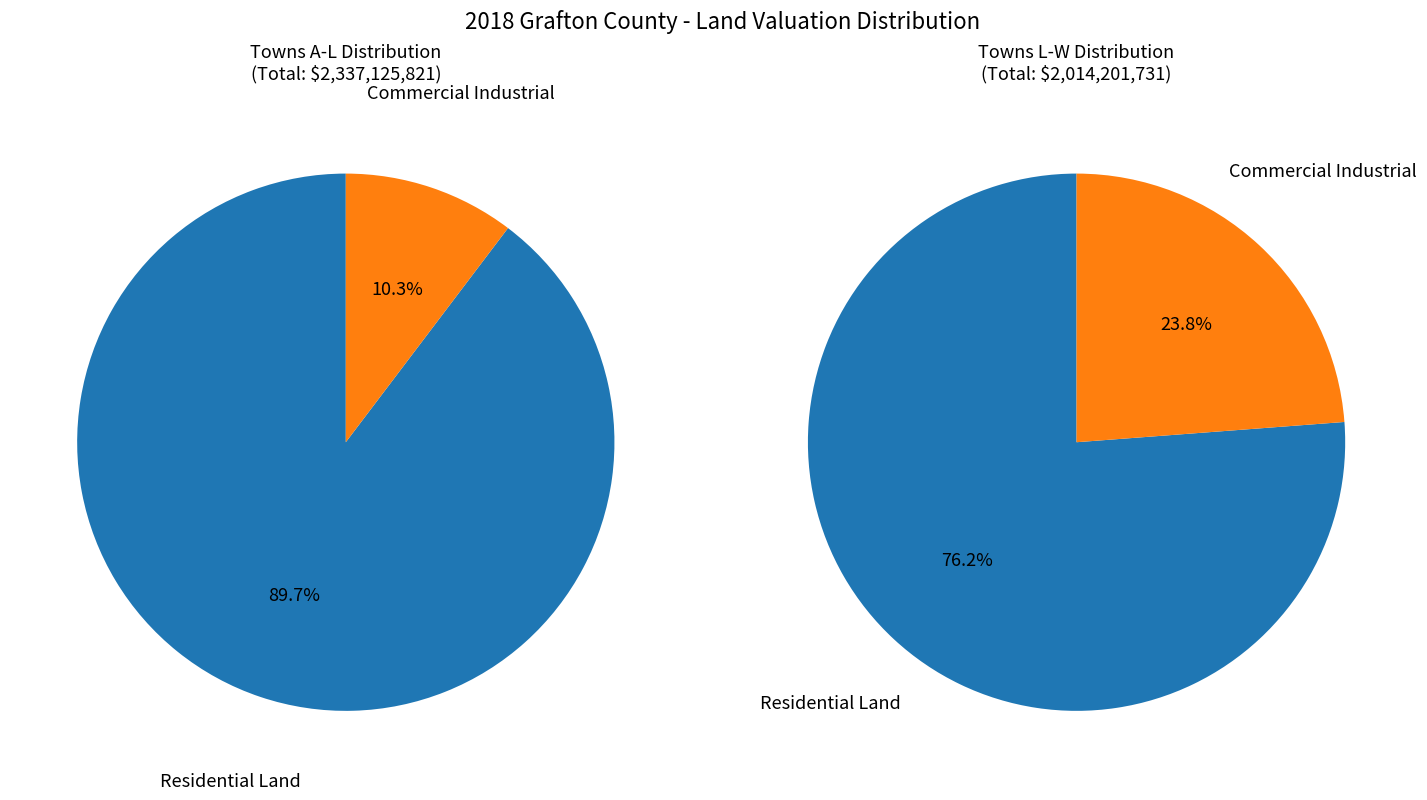

Rank the series by their average value, from lowest to highest.

Commercial Industrial (Land), Residential Land